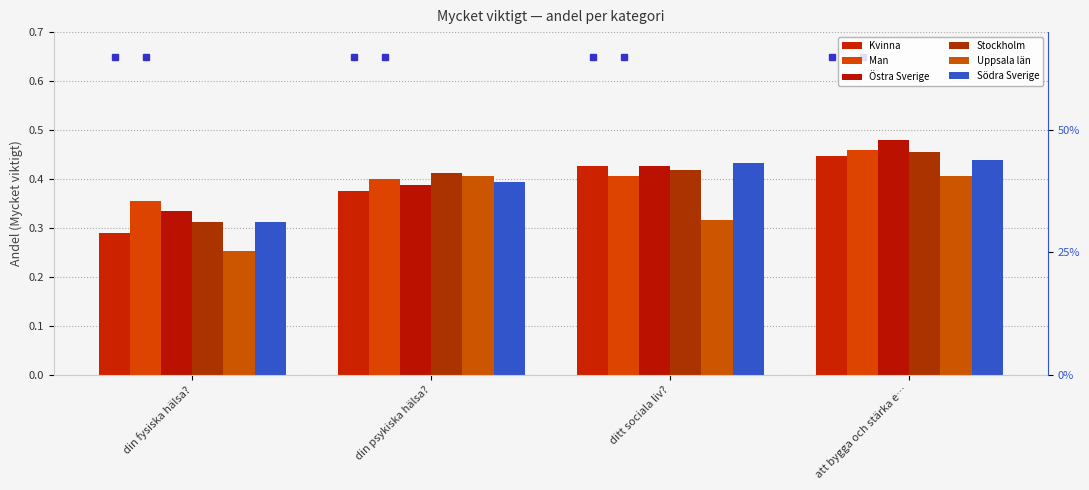

Is it true that Stockholm equals 0.2 at att bygga och stärka e…?

False